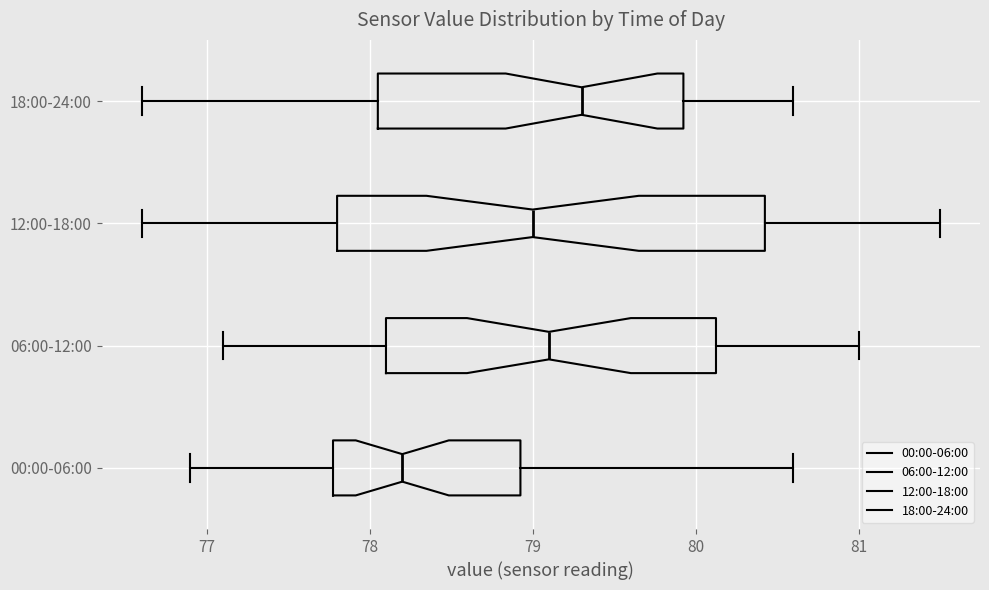

Where does the left whisker of the box for 00:00-06:00 end on the x-axis? The values are not printed on the chart, so give them approximately, as read against the axis.

76.9